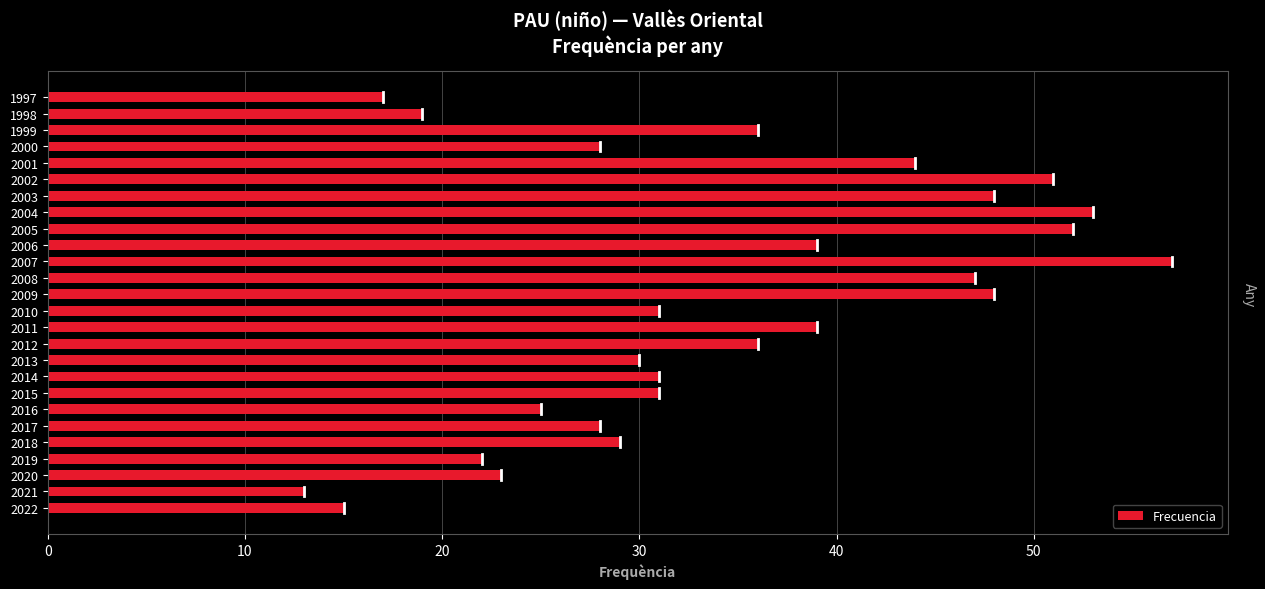

True or false: the data shows 39 at 2006.

True